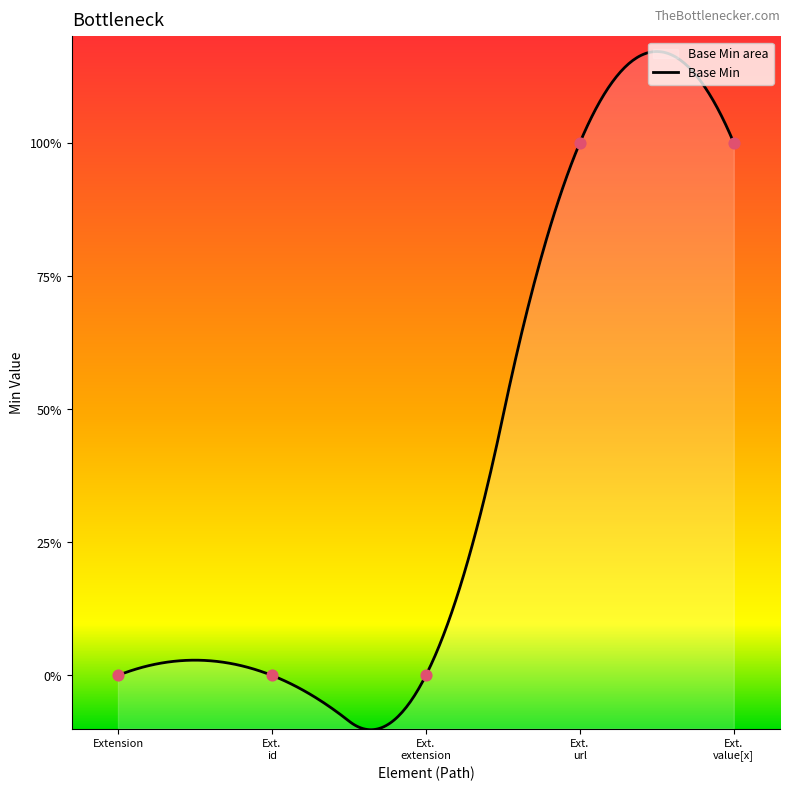

Between Ext. url and Extension, which is larger?

Ext. url